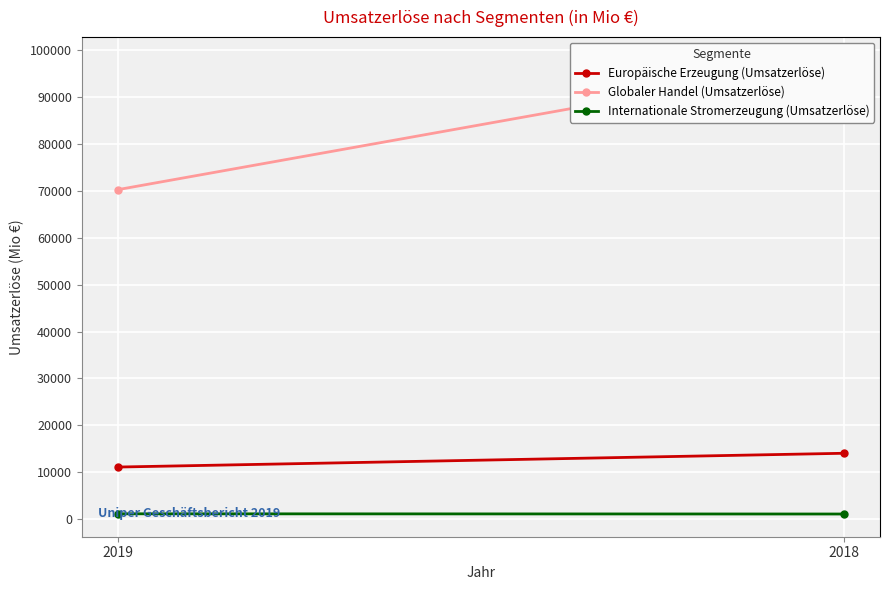

The value of Europäische Erzeugung (Umsatzerlöse) at 2019 is 11085. True or false?

True